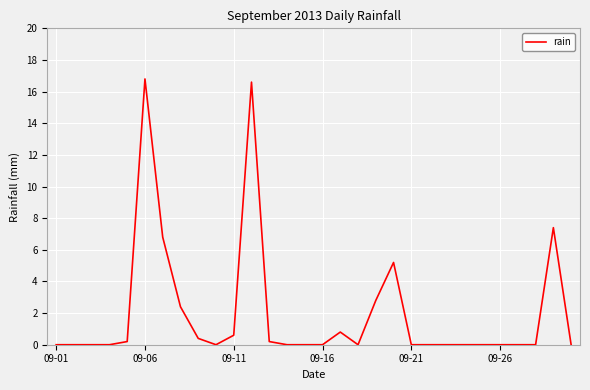

What is the maximum value shown in the chart?

16.8